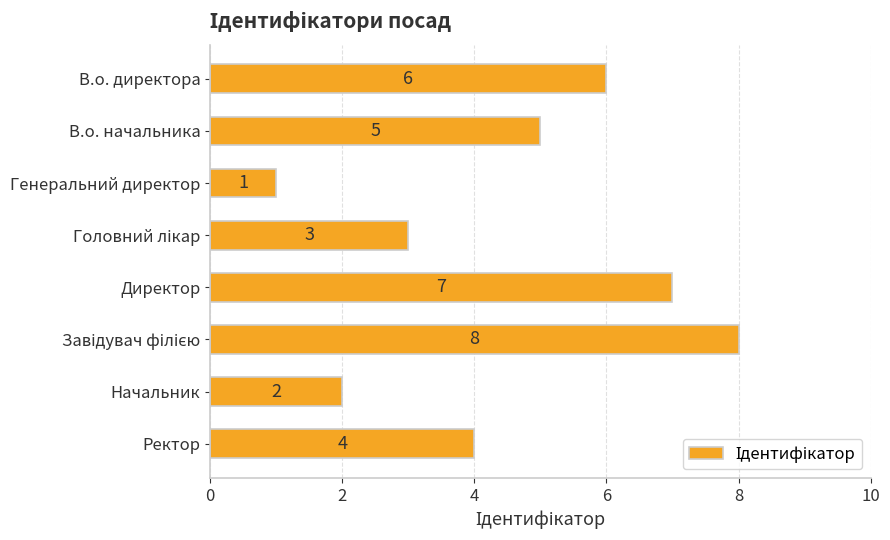

What is the difference between the second highest and second lowest values?

5